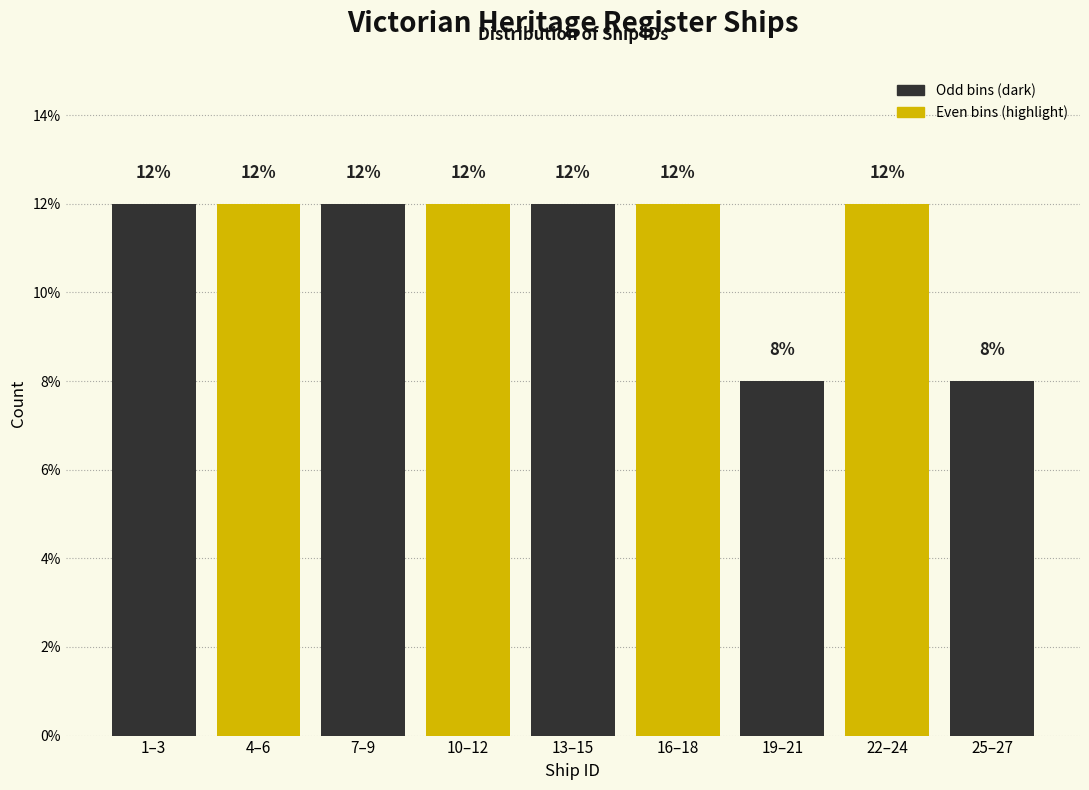

Reading right to left, extract all data points from this chart.

25–27=8	22–24=12	19–21=8	16–18=12	13–15=12	10–12=12	7–9=12	4–6=12	1–3=12